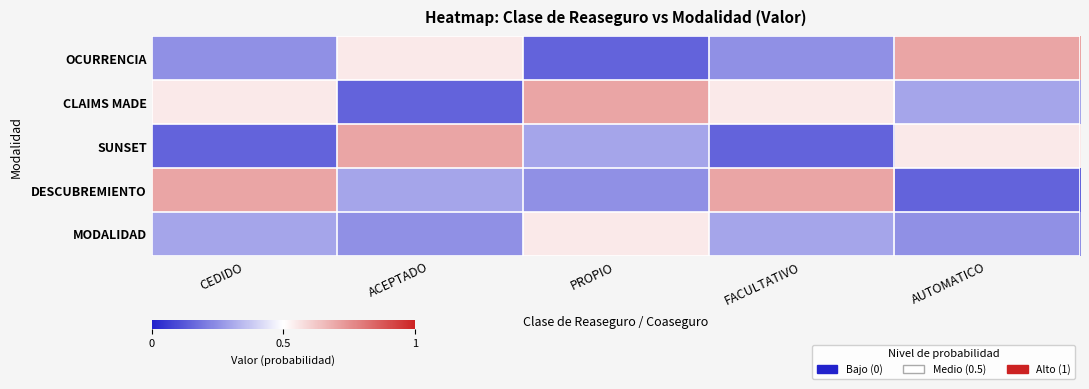

Rank the series at ACEPTADO from highest to lowest value.

SUNSET, OCURRENCIA, DESCUBREMIENTO, MODALIDAD, CLAIMS MADE